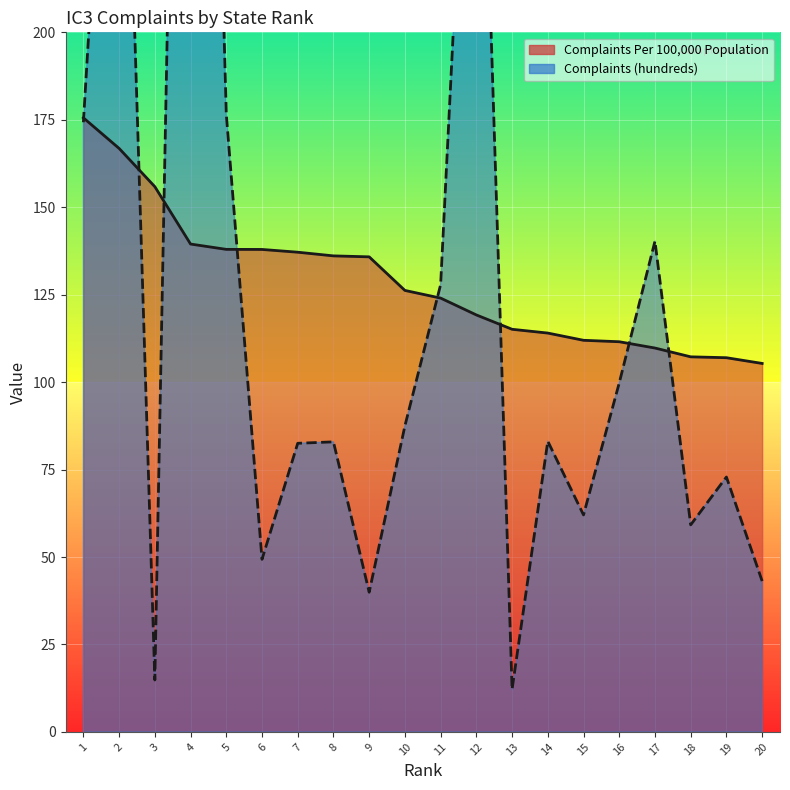

Between which two adjacent categories do Complaints Per 100,000 Population and Complaints (hundreds) first intersect?

1 and 2